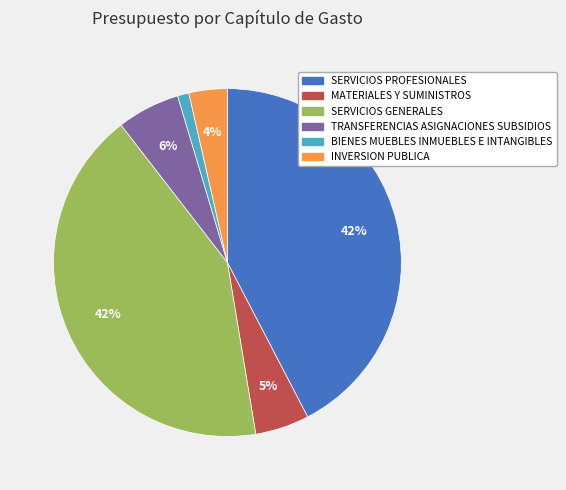

Count the number of slices in the pie.

6